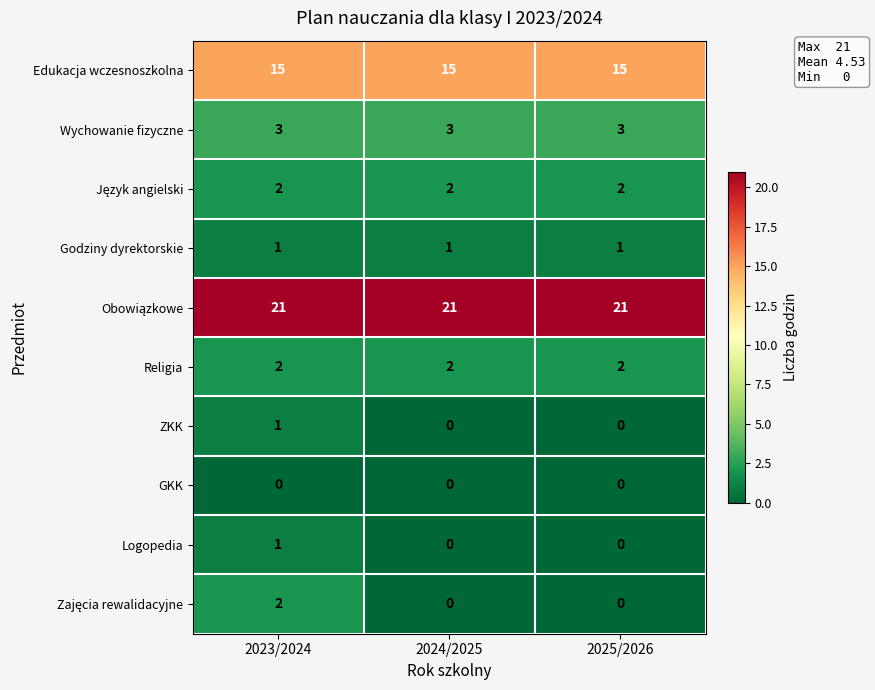

What is the spread (max minus min) of values at 2025/2026?

21